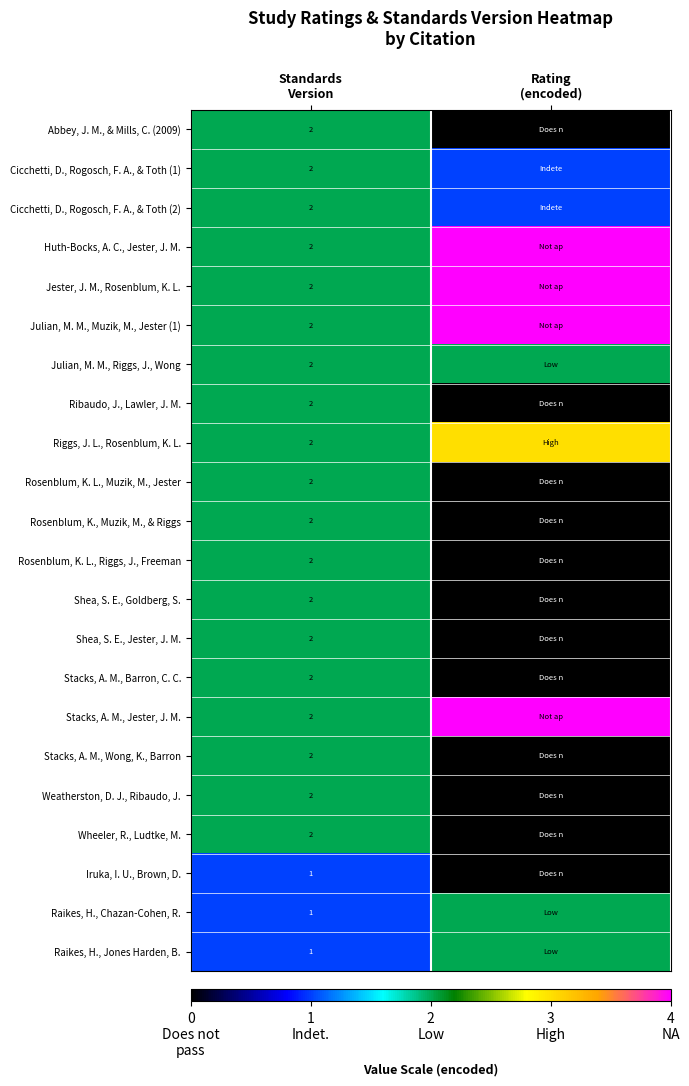

What is the total value across all series at Standards
Version?

41